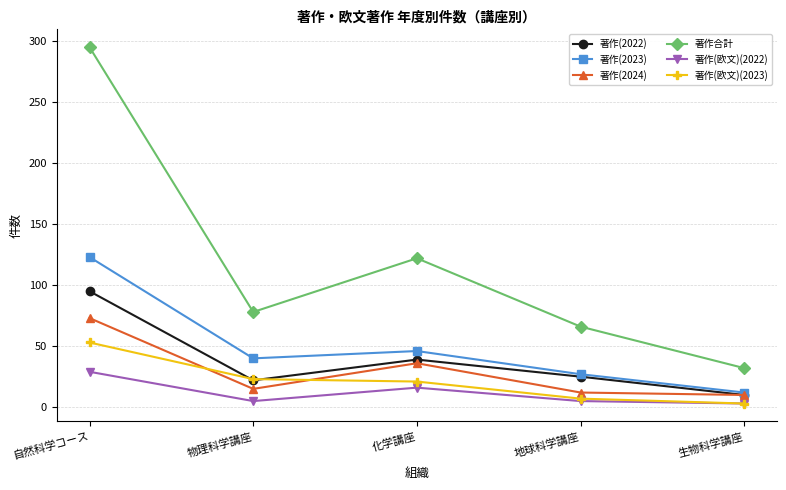

What is the spread (max minus min) of values at 化学講座?

106